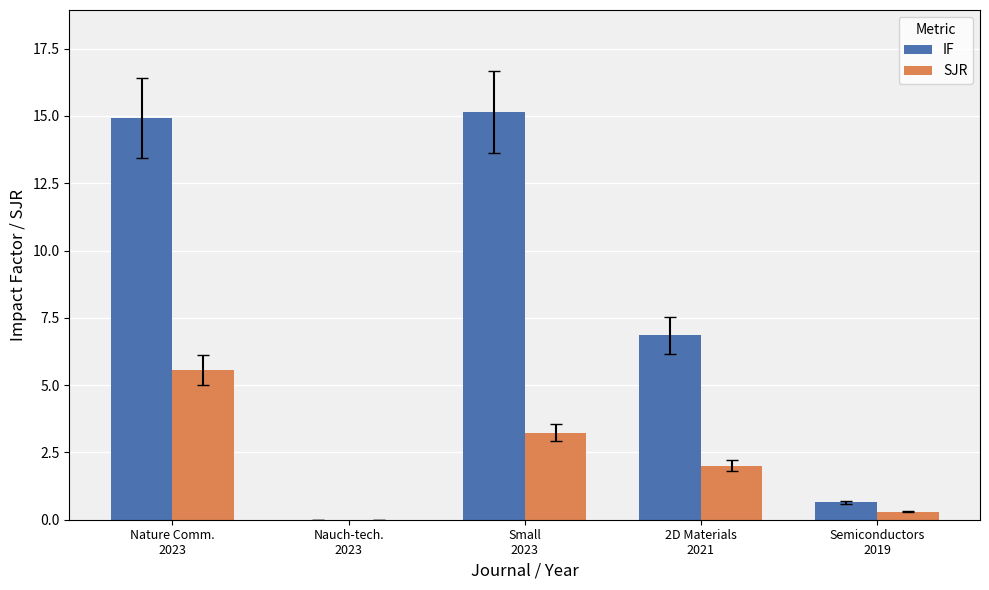

Which series has the largest total across all categories?

IF